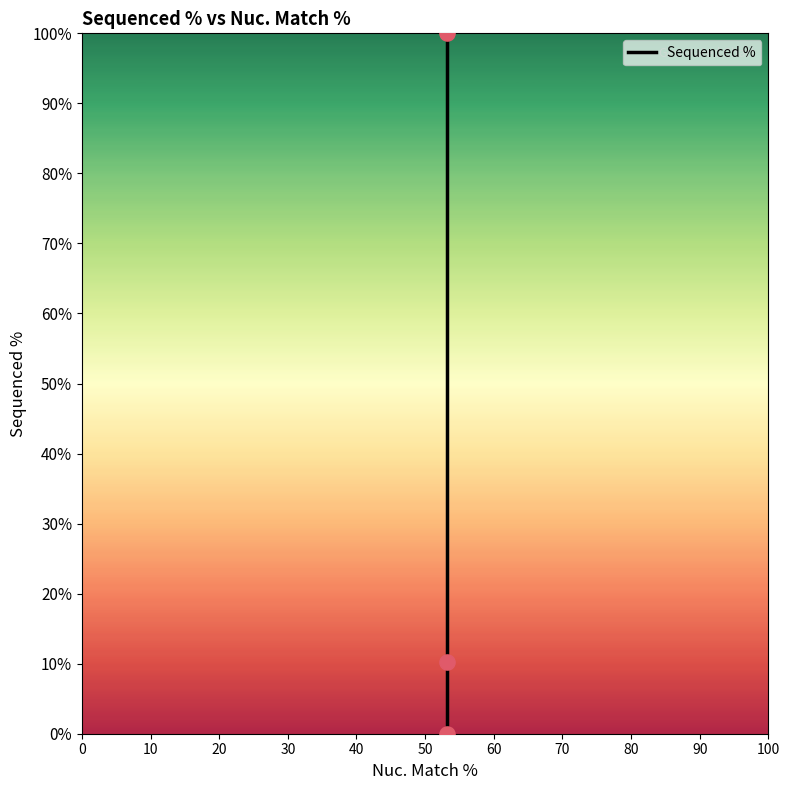

Between 0 and 20, which is larger?

20